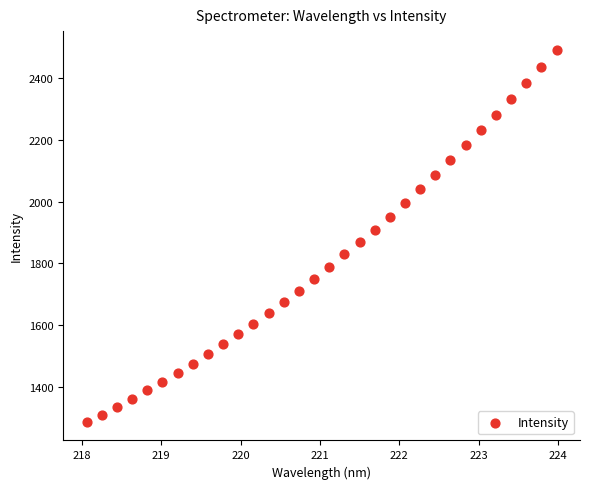

What is the range of X values (max minus min)?

5.9